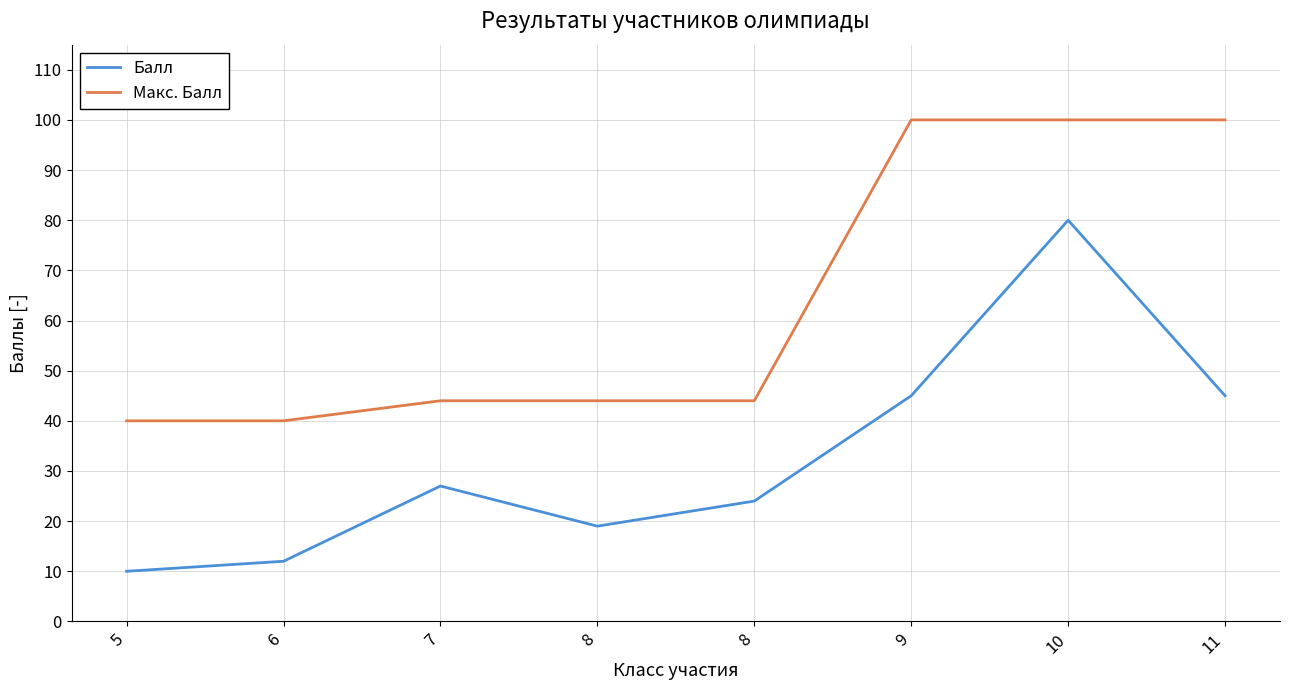

What is the minimum value shown in the chart?

10